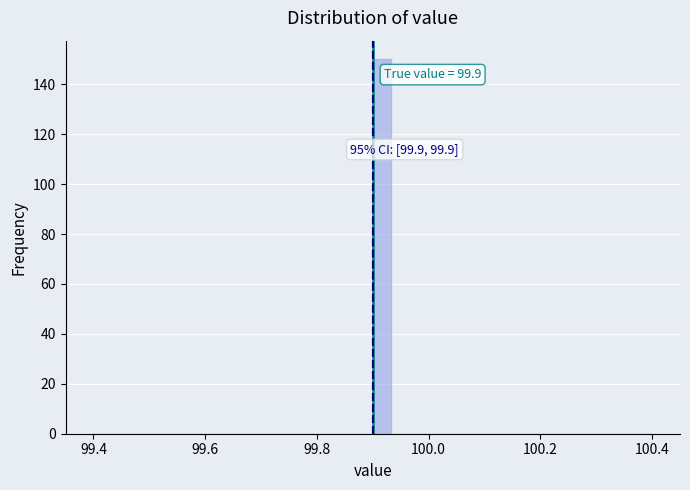

Read against the x-axis, roughly where is the centre of the tallest bar?

99.92